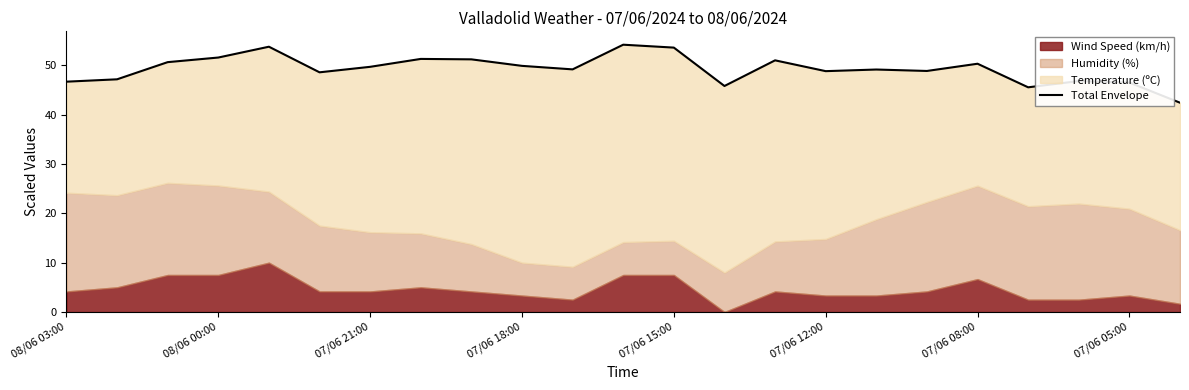

The value at 07/06 12:00 is 48.6. True or false?

True